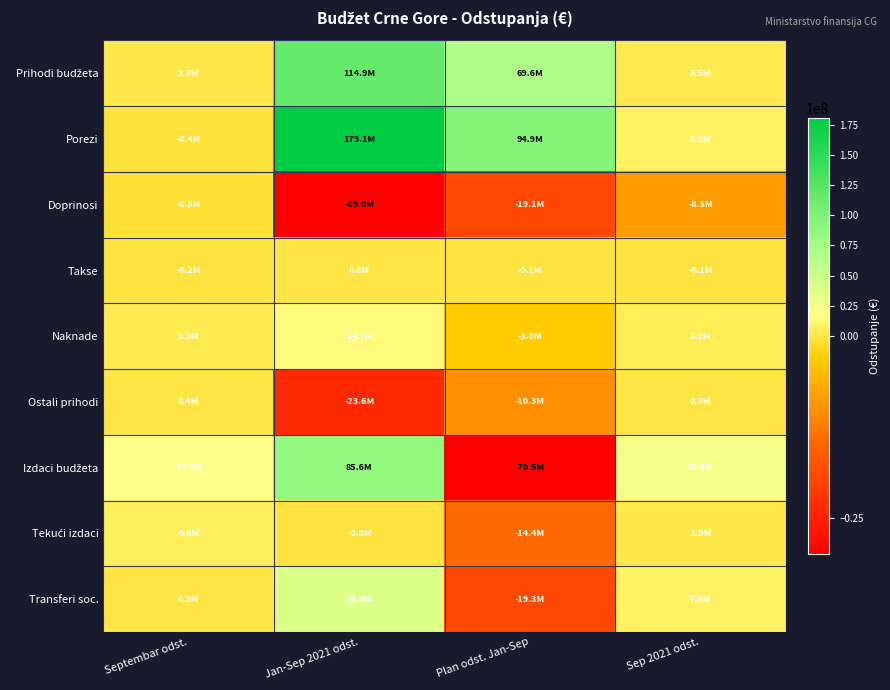

Which series changed the most between Jan-Sep 2021 odst. and Plan odst. Jan-Sep?

Izdaci budžeta